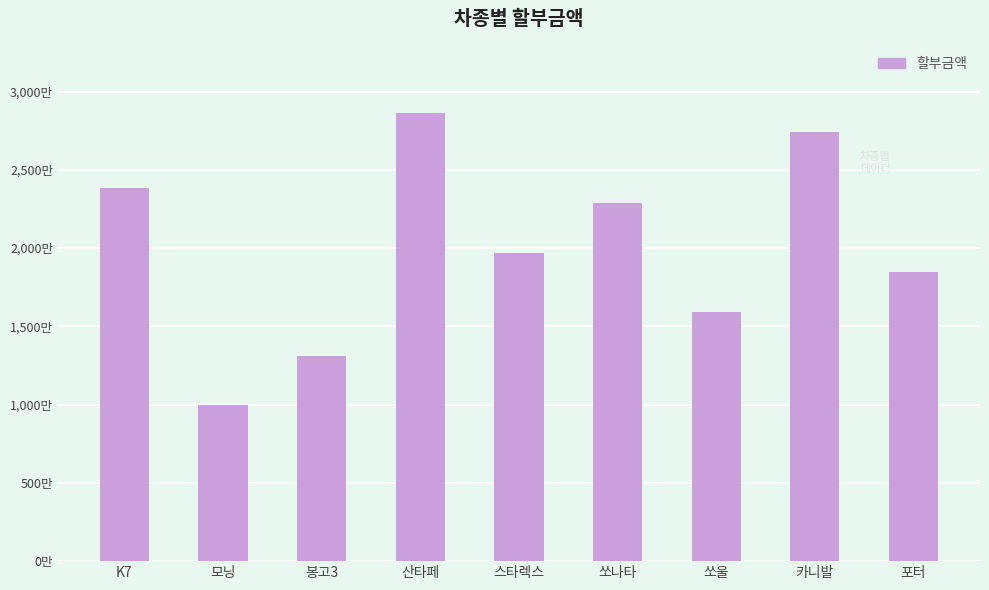

Is it true that the value at 산타페 is 28660000.0?

True